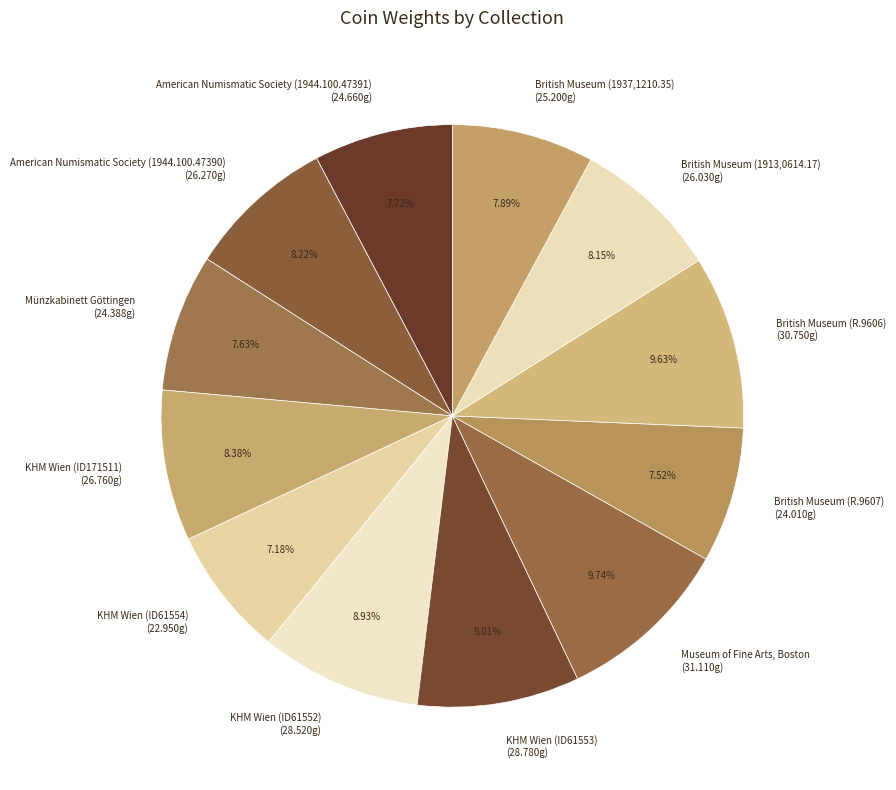

Between KHM Wien (ID61552) and British Museum (1937,1210.35), which is larger?

KHM Wien (ID61552)